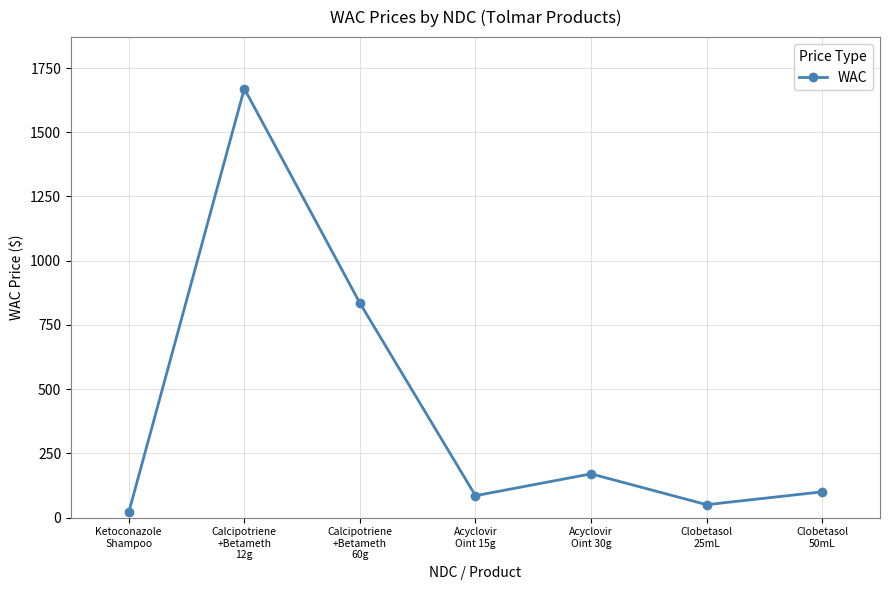

List the labels in order of value, largest first.

Calcipotriene
+Betameth
12g, Calcipotriene
+Betameth
60g, Acyclovir
Oint 30g, Clobetasol
50mL, Acyclovir
Oint 15g, Clobetasol
25mL, Ketoconazole
Shampoo